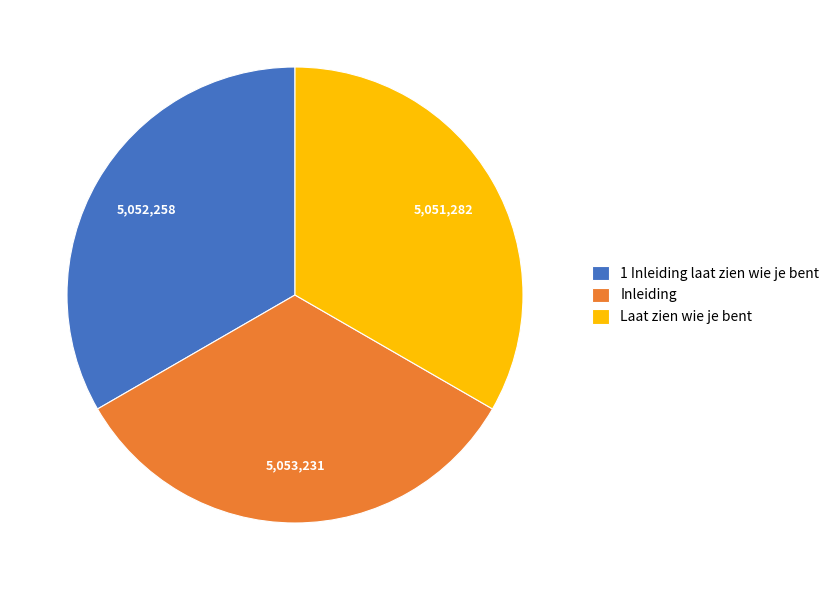

Does Inleiding account for over 50% of the chart?

No